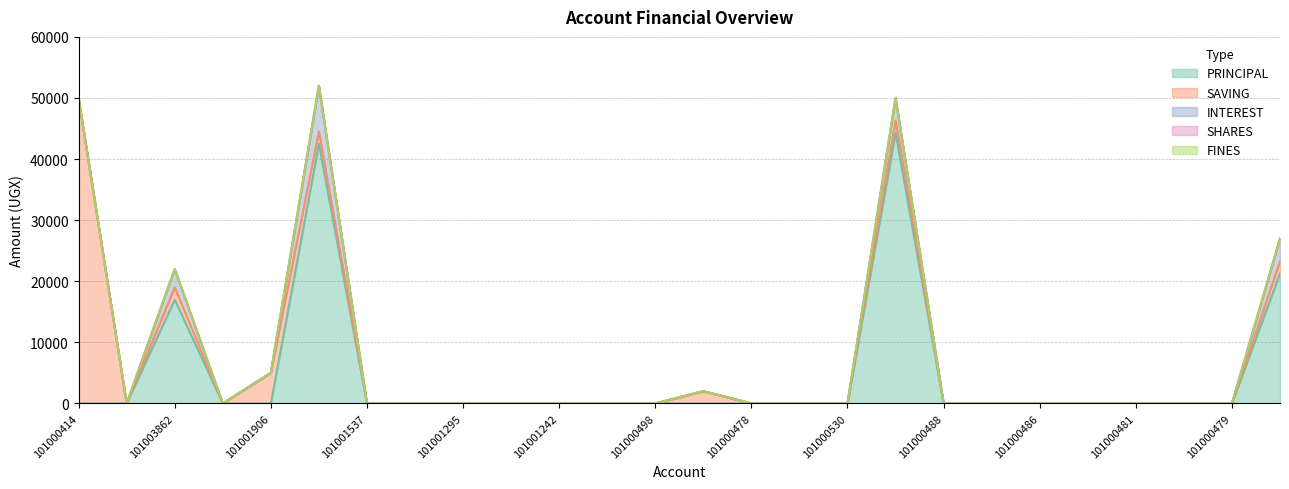

How many lines are shown in the chart?

5